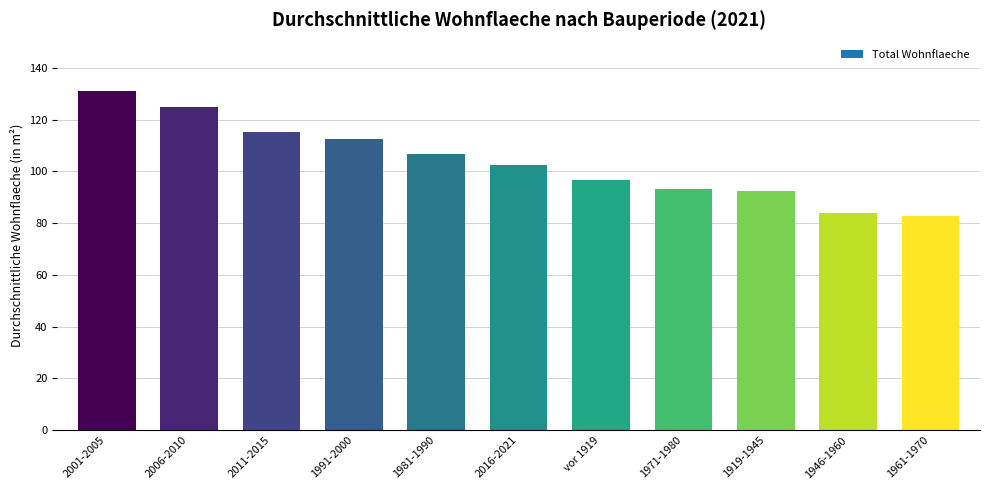

What is the label of the 2nd bar from the right?

1946-1960